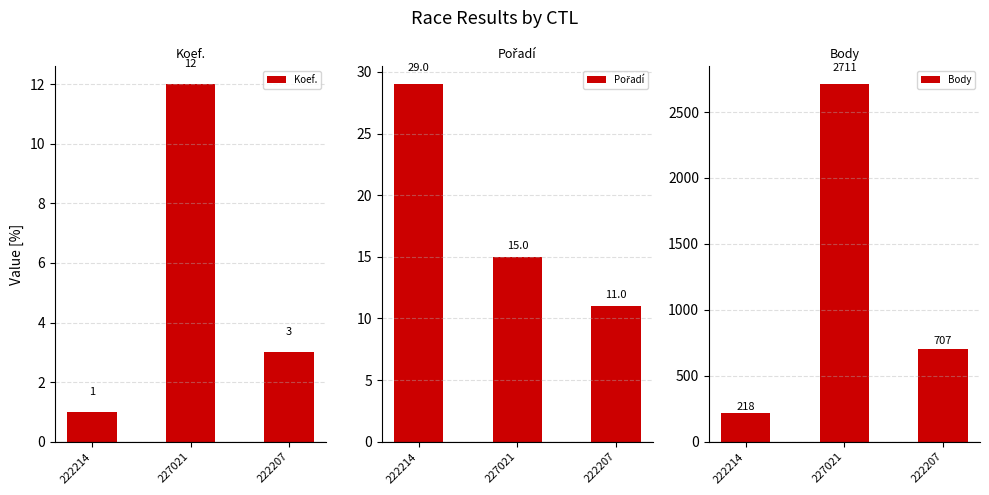

Reading left to right, what are all the values shown in this chart?

Koef.: 222214=1	227021=12	222207=3
Pořadí: 222214=29	227021=15	222207=11
Body: 222214=218	227021=2711	222207=707